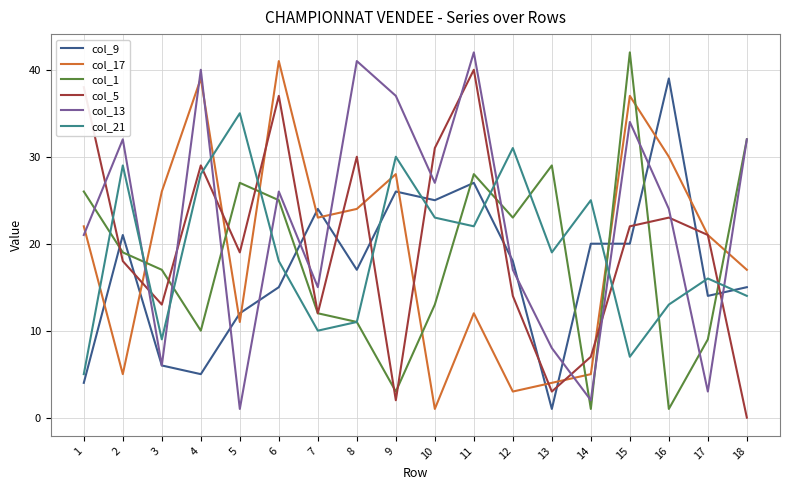

Which label corresponds to the smallest value in the chart?

18